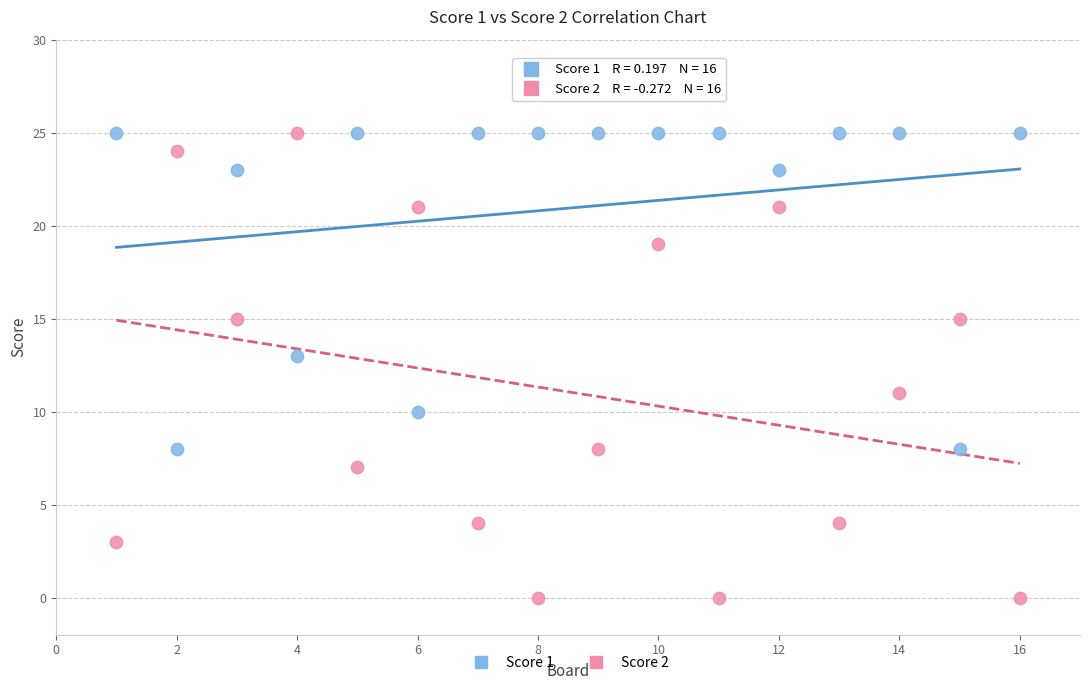

Across all data points, what is the range of Y values (max minus min)?

25